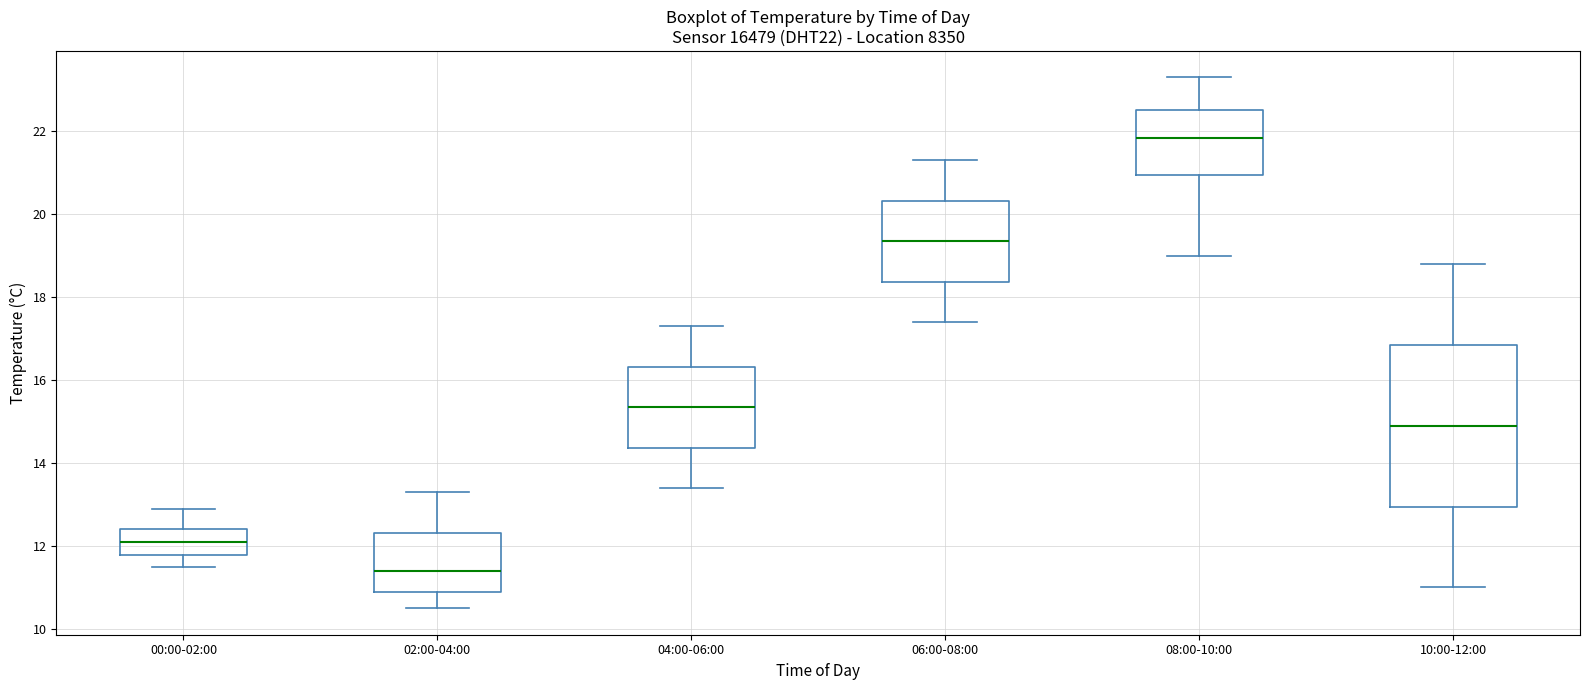

Where is the lower edge of the box for 10:00-12:00 on the y-axis? The values are not printed on the chart, so give them approximately, as read against the axis.

13.0